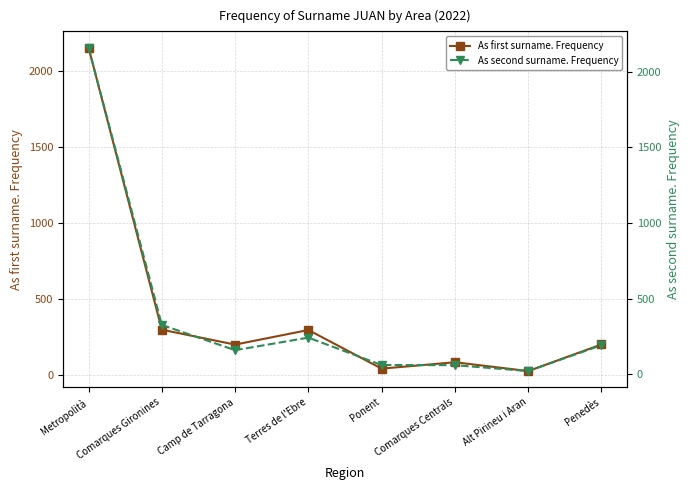

How many times do As first surname. Frequency and As second surname. Frequency cross each other?

3